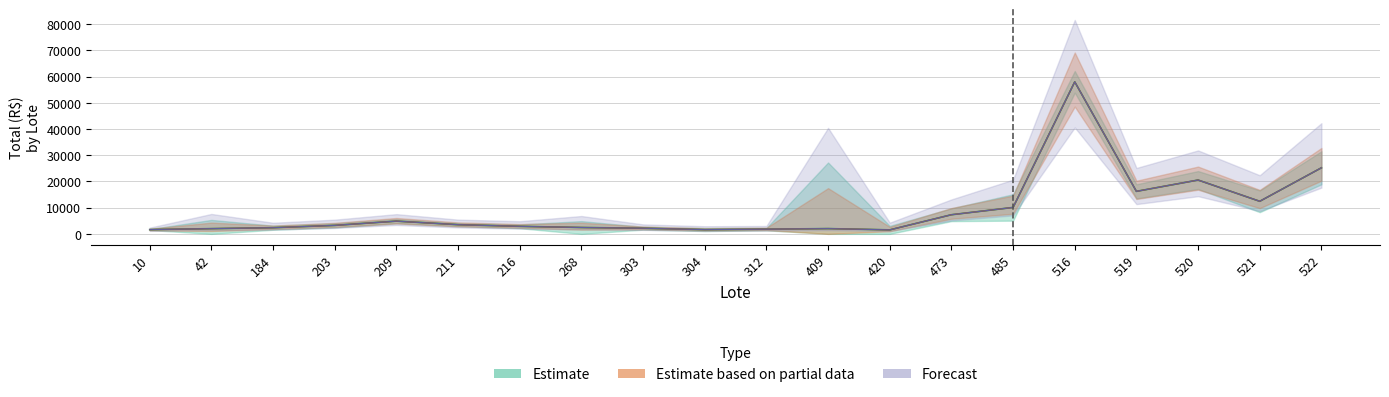

Is it true that Total equals 2018.4 at 409?

True